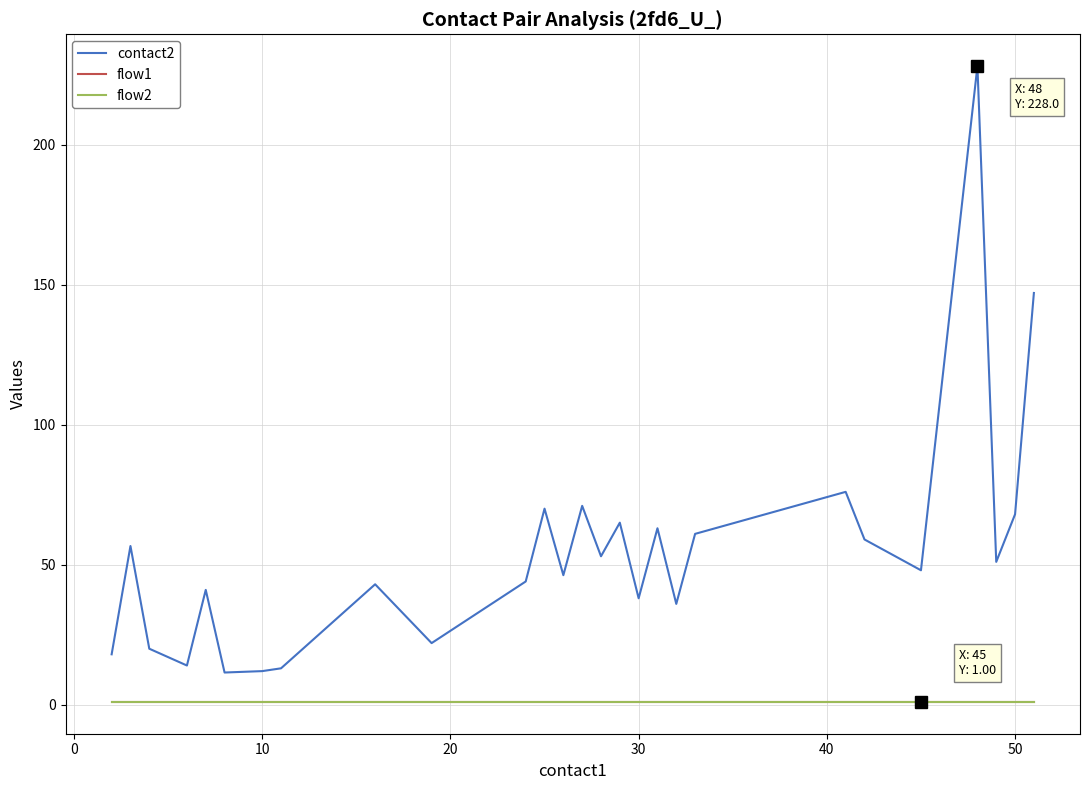

At how many categories does at least one series exceed 218?

1